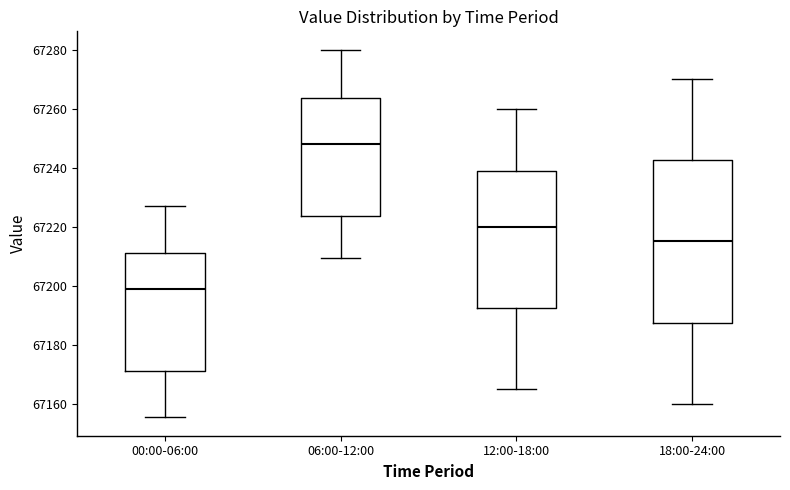

Where does the lower whisker of the box for 00:00-06:00 end on the y-axis? The values are not printed on the chart, so give them approximately, as read against the axis.

67156